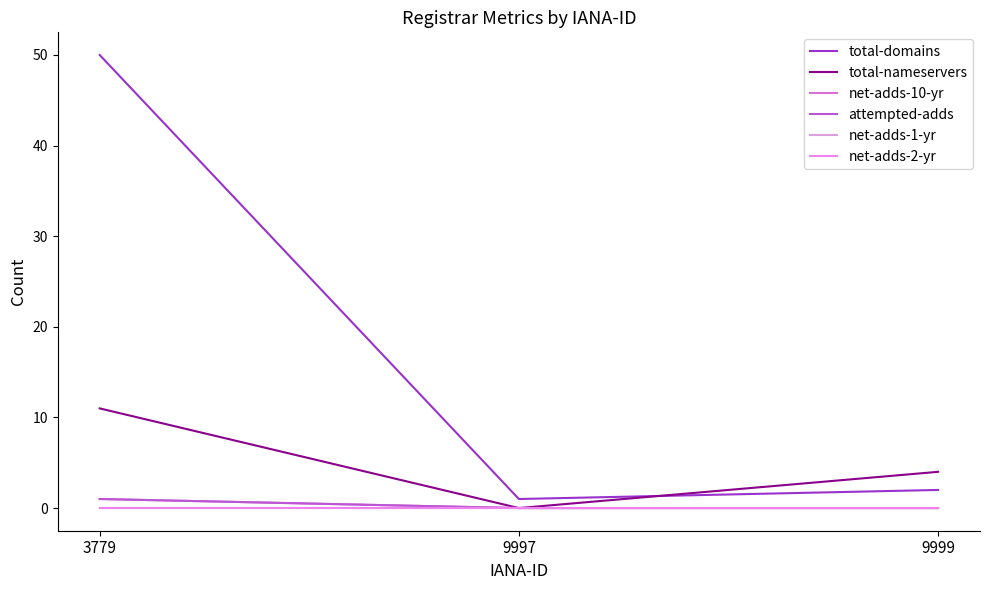

Does the chart display data point markers on the line(s)?

No